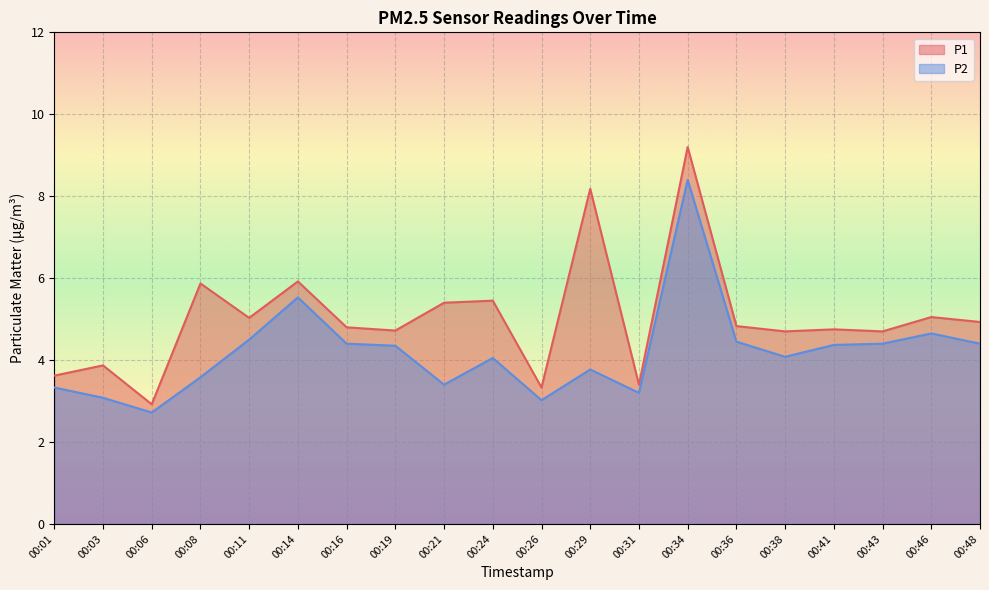

What is the value of the P1 point at the 3rd from the left?

2.9